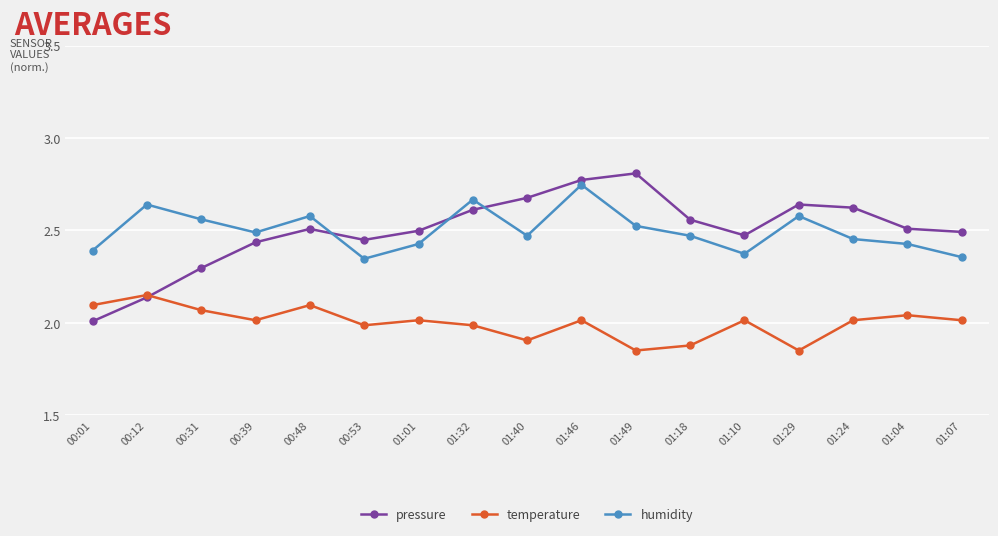

True or false: temperature has more than 0 points higher than both neighbors.

True